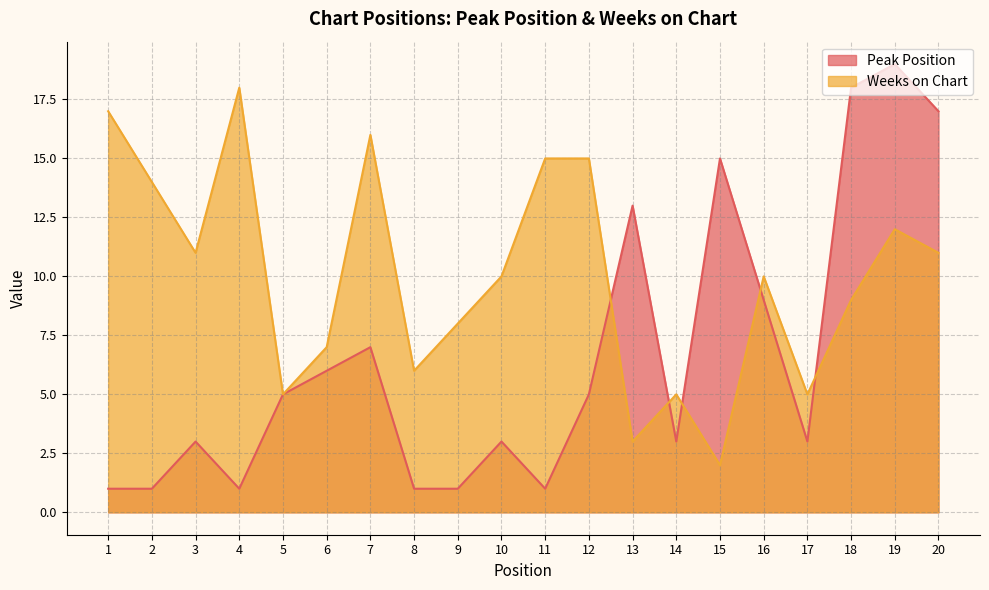

Which series has the largest total across all categories?

Weeks on Chart